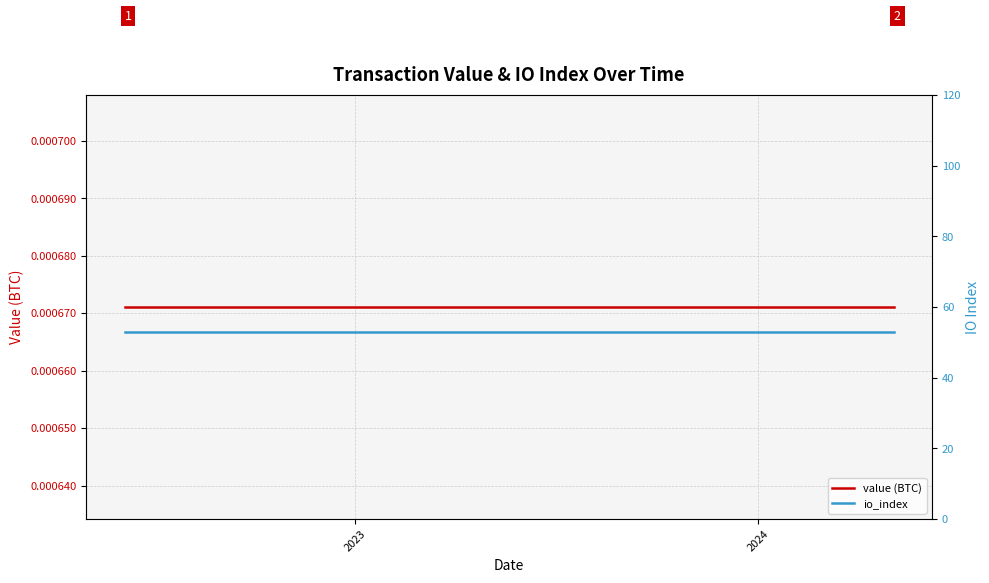

True or false: value (BTC) has a value of 0.0 at 2023.

True